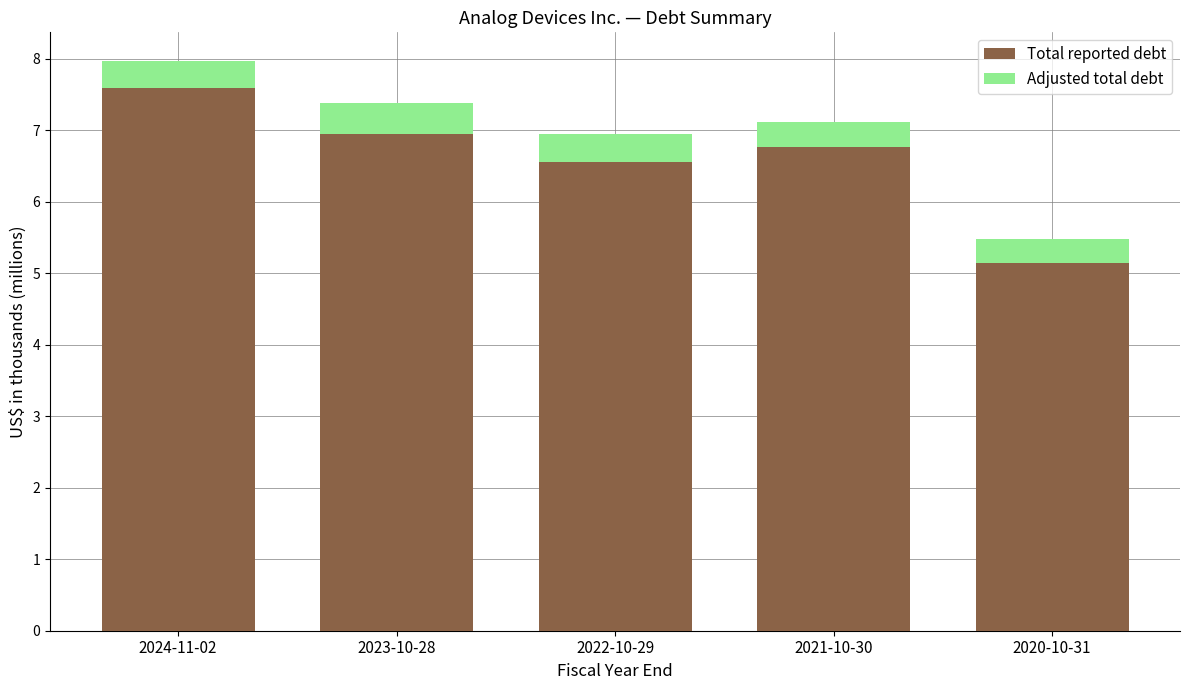

Reading left to right, list the values for the Total reported debt series.

7.6	6.9	6.5	6.8	5.1